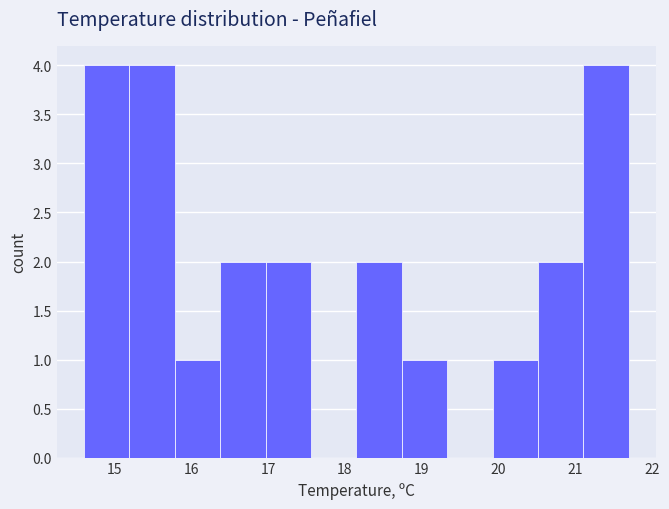

Reading left to right, transcribe this chart: for each bar, give the range it covers on the x-axis and its height. Neither the bar edges nor the heights are printed on the chart, so give them approximately, as read against the axes.

14.6 to 15.2: 4
15.2 to 15.8: 4
15.8 to 16.4: 1
16.4 to 17.0: 2
17.0 to 17.6: 2
17.6 to 18.2: 0
18.2 to 18.7: 2
18.7 to 19.3: 1
19.3 to 19.9: 0
19.9 to 20.5: 1
20.5 to 21.1: 2
21.1 to 21.7: 4